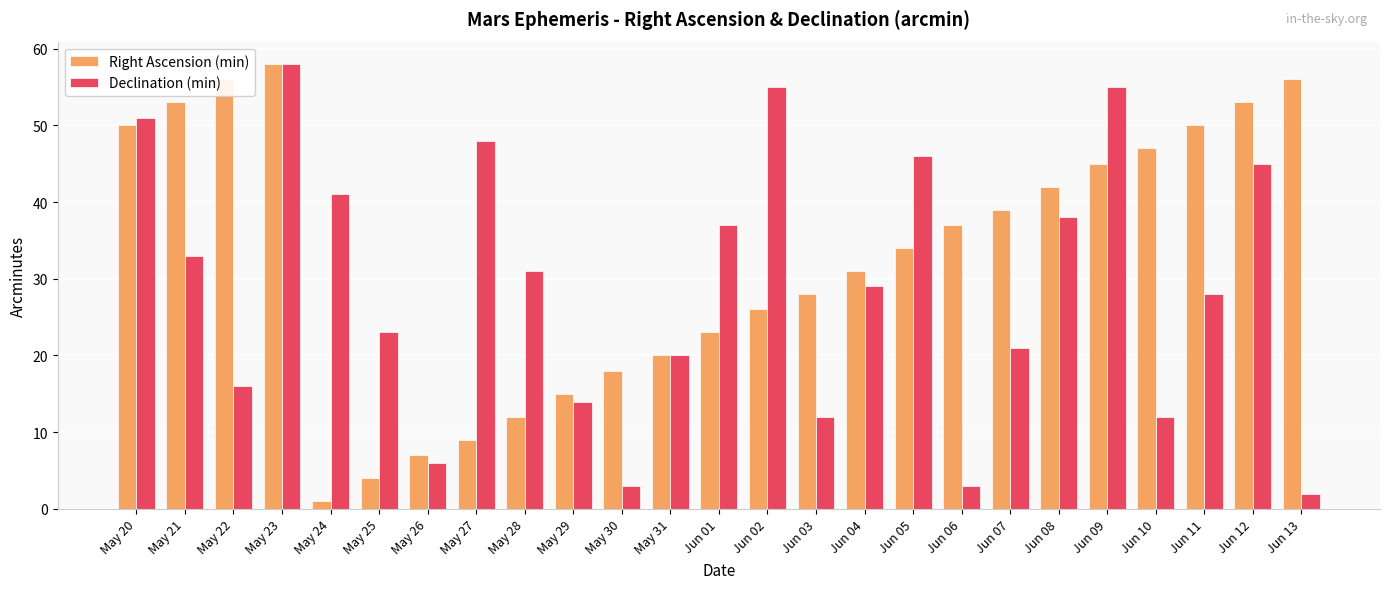

How many values in the Right Ascension (min) series are below 34?

12